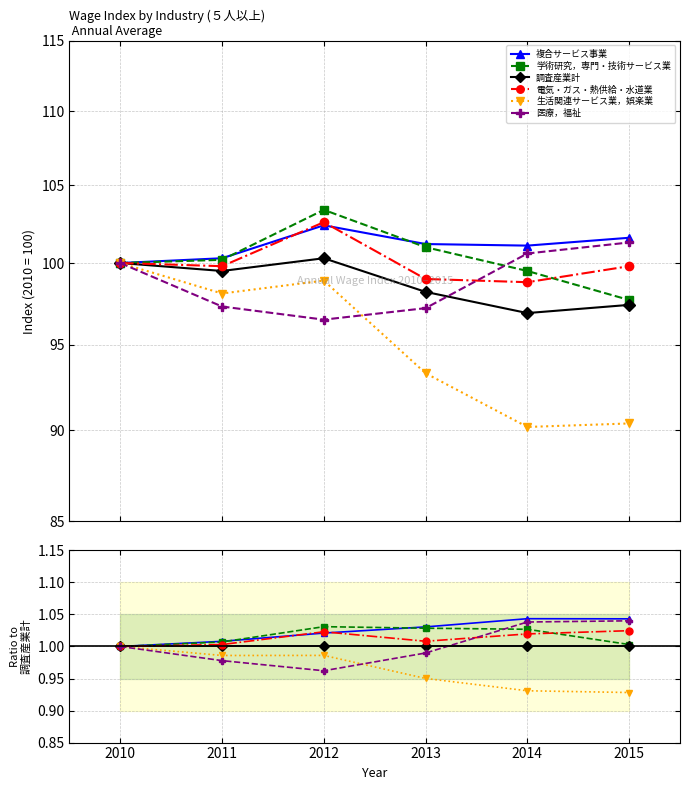

How many times do 複合サービス事業 and 学術研究，専門・技術サービス業 cross each other?

2